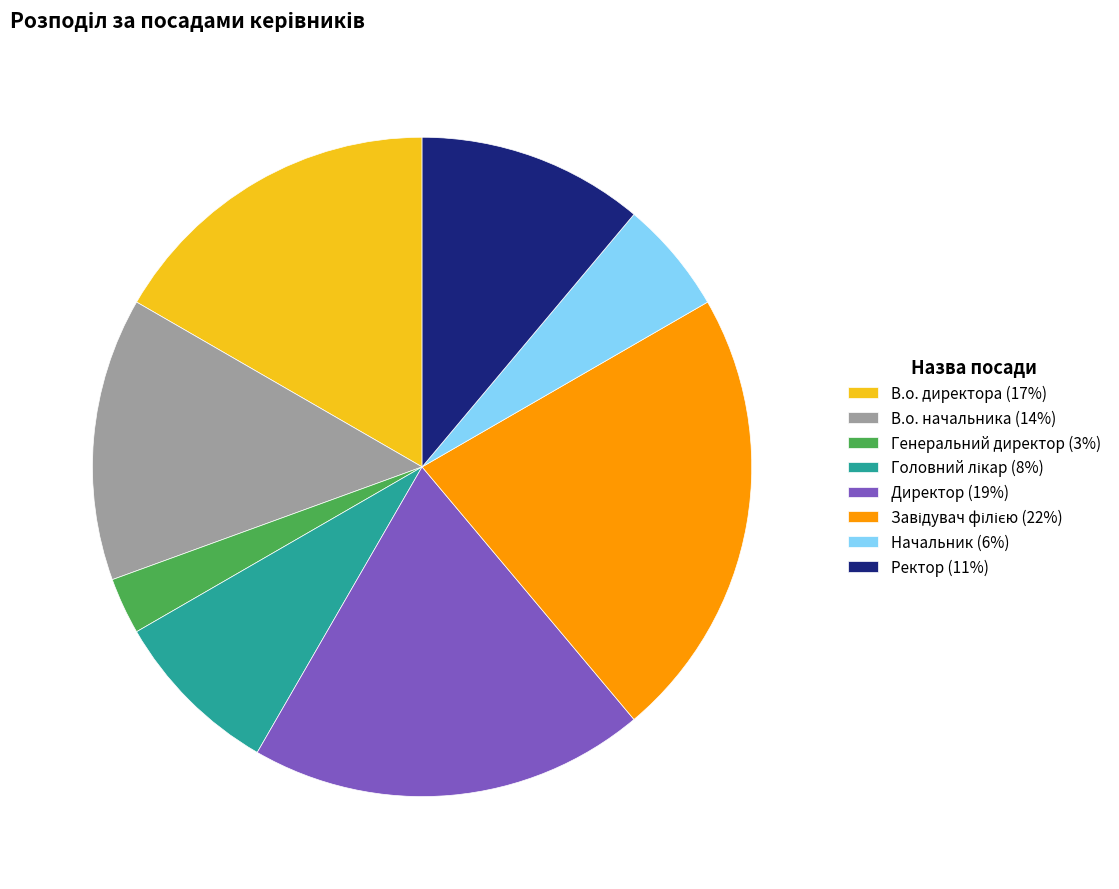

The В.о. начальника slice represents 14% of the pie. True or false?

True